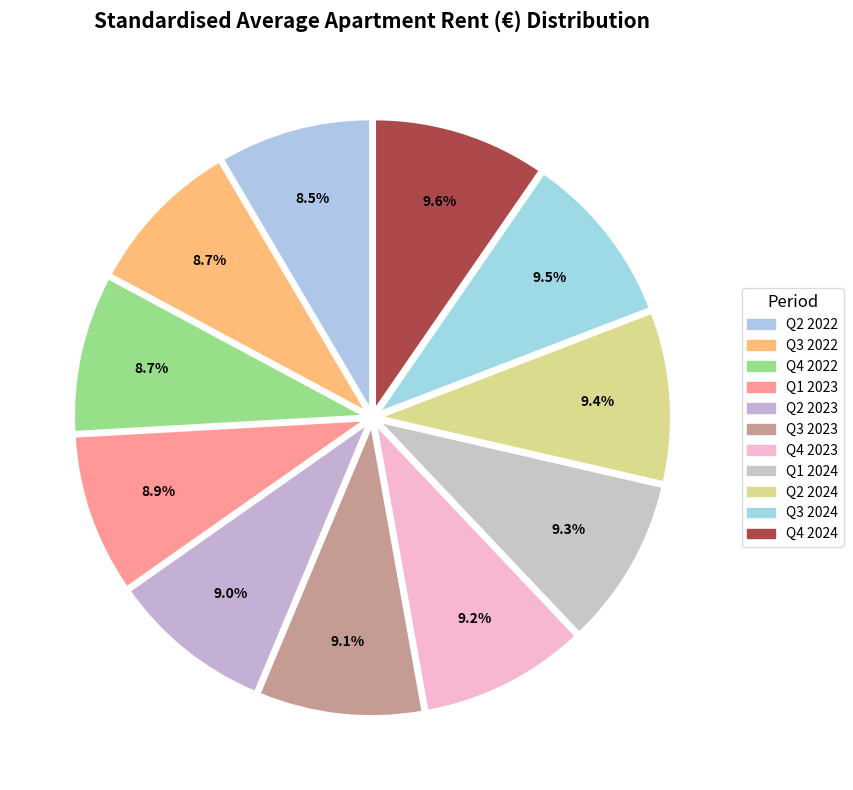

How many segments does this pie chart have?

11